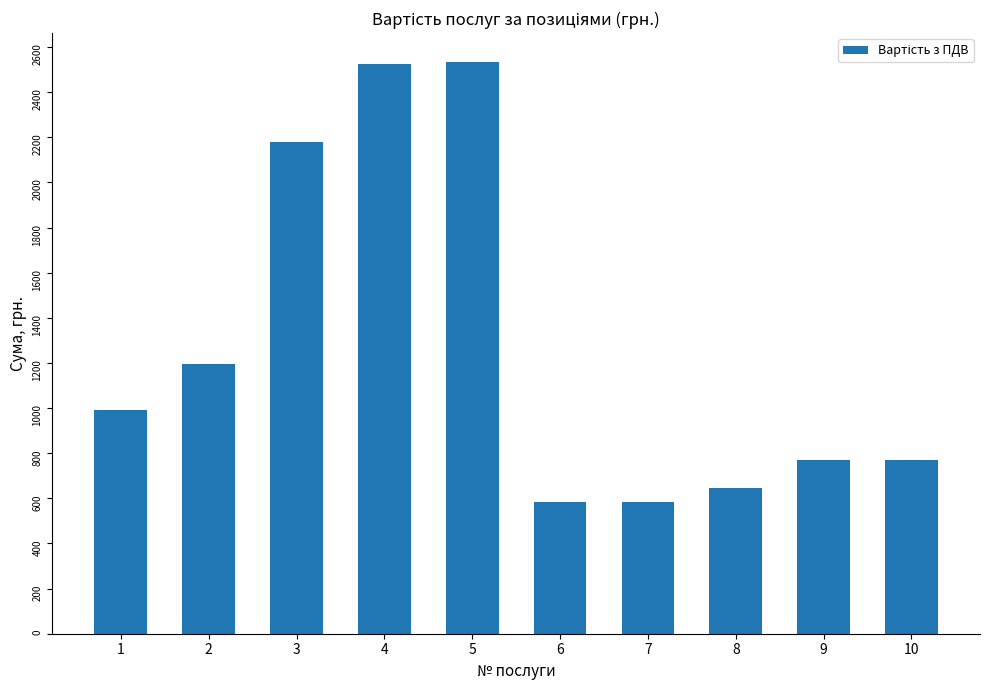

What is the sum of the values at 3 and 1?

3169.1